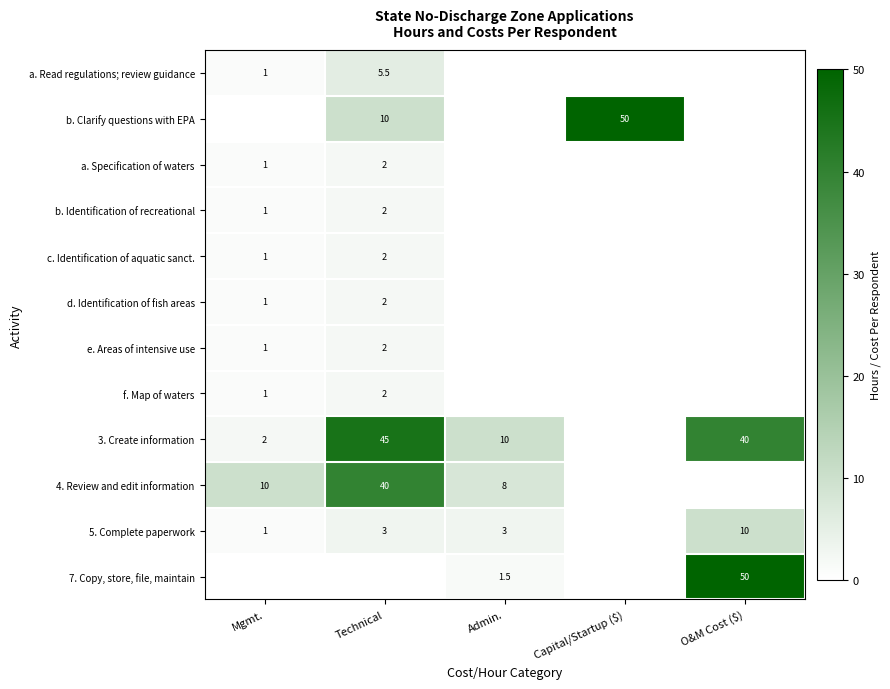

Is it true that 5. Complete paperwork equals 0.5 at Mgmt.?

False